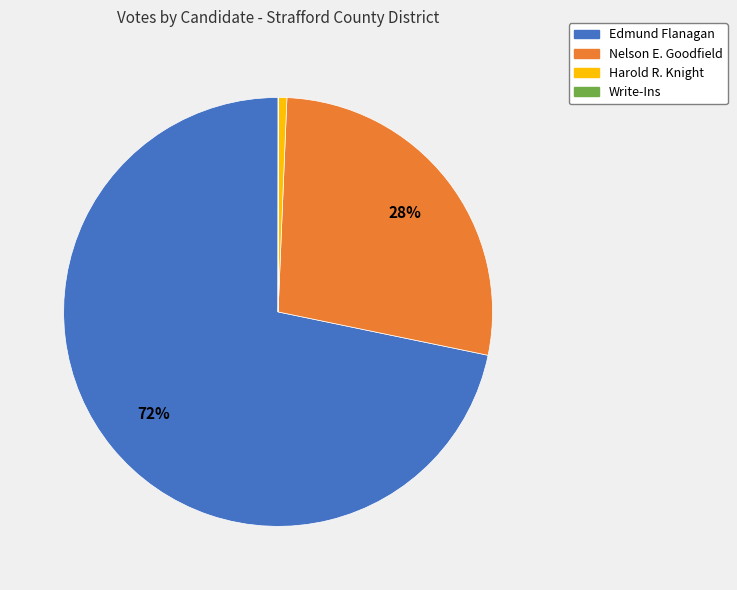

Does any single category account for the majority?

Yes